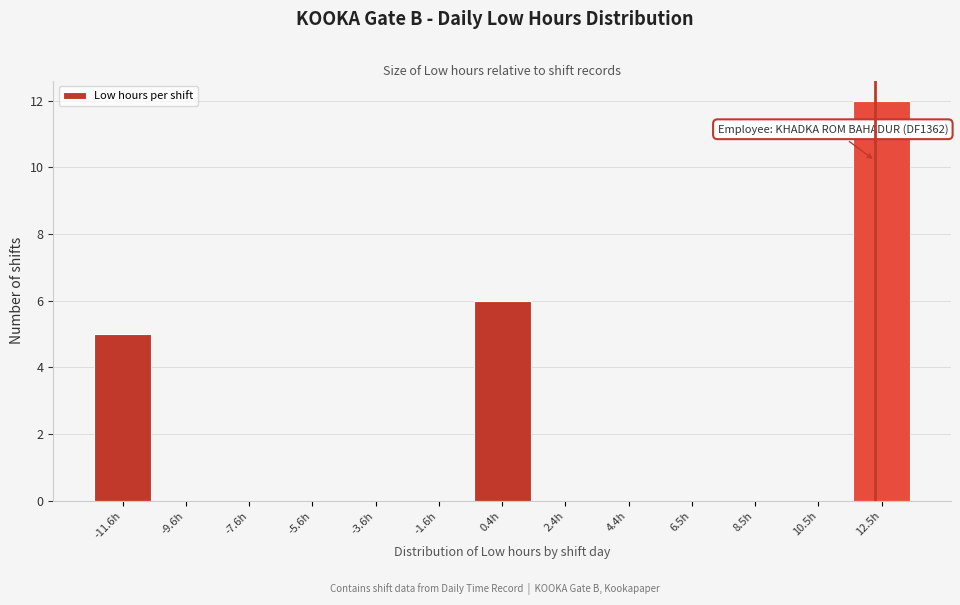

Over which range of the x-axis is the bar tallest?

11.5 to 13.5